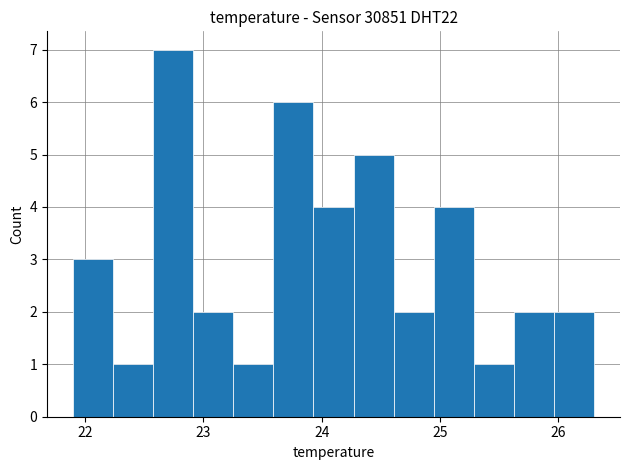

Around what value on the x-axis is the tallest bar? Give the approximate position of its centre, as read against the axis.

22.7